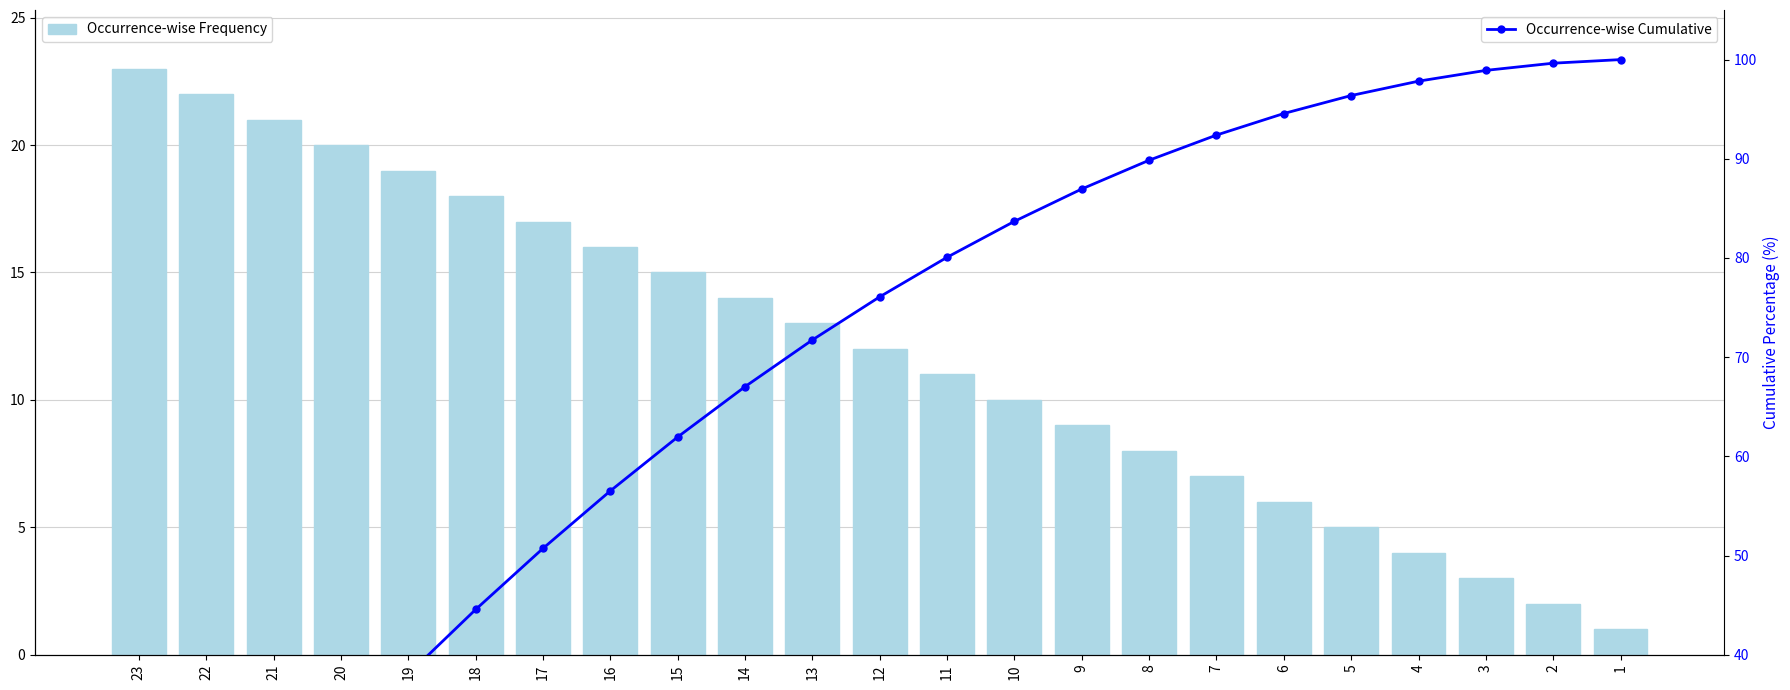

Which has a higher value, 21 or 10?

21